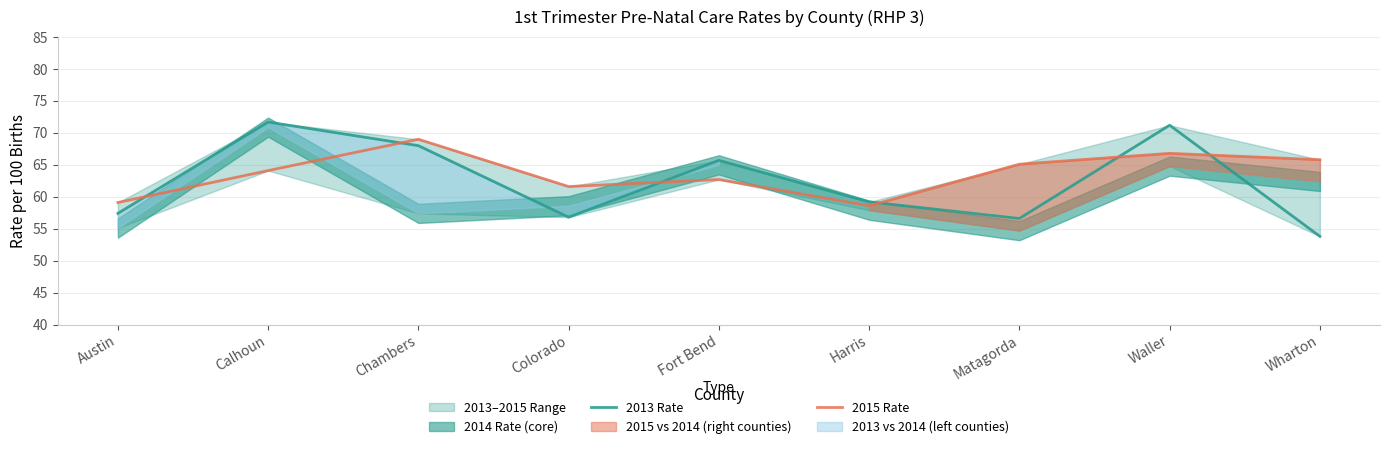

Count the number of categories in the chart.

9